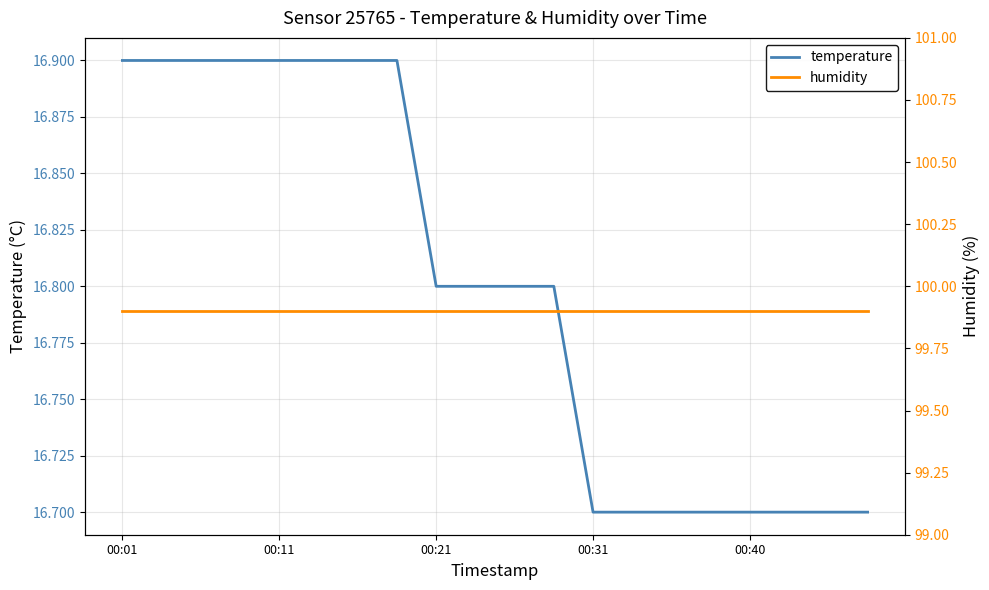

List the series in order of their peak value, lowest first.

temperature, humidity